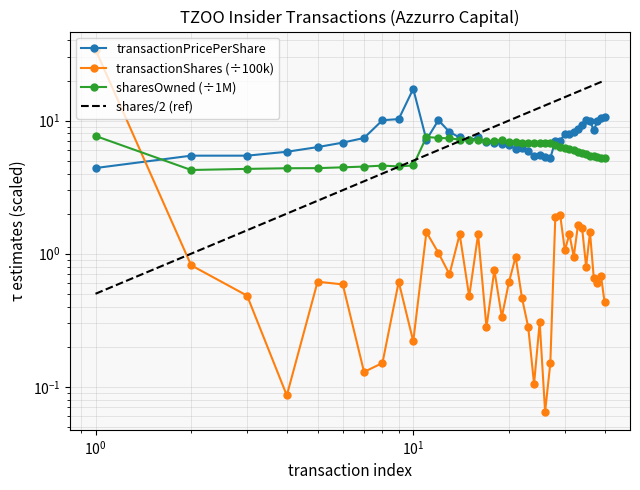

How many interior local peaks does the transactionShares series have?

13